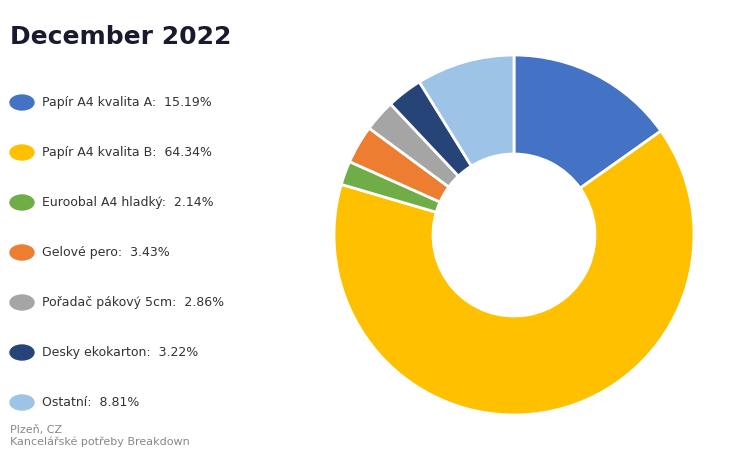

Does any single category account for the majority?

Yes